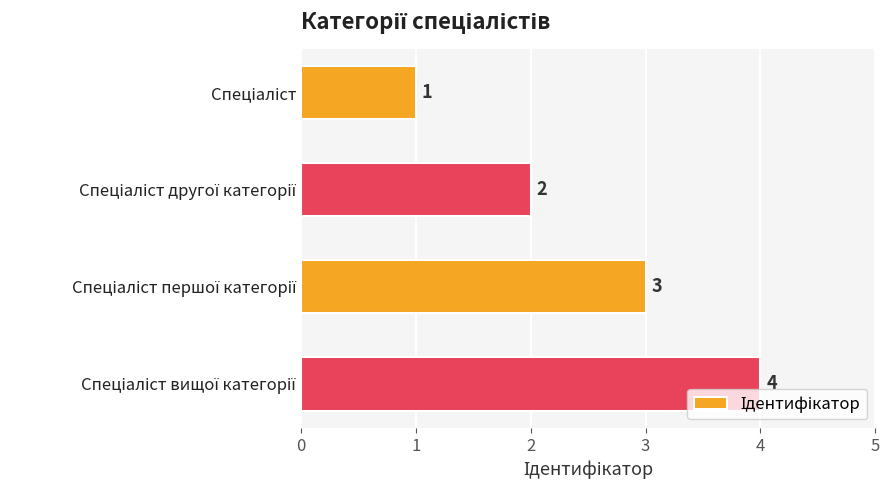

What is the maximum value shown in the chart?

4